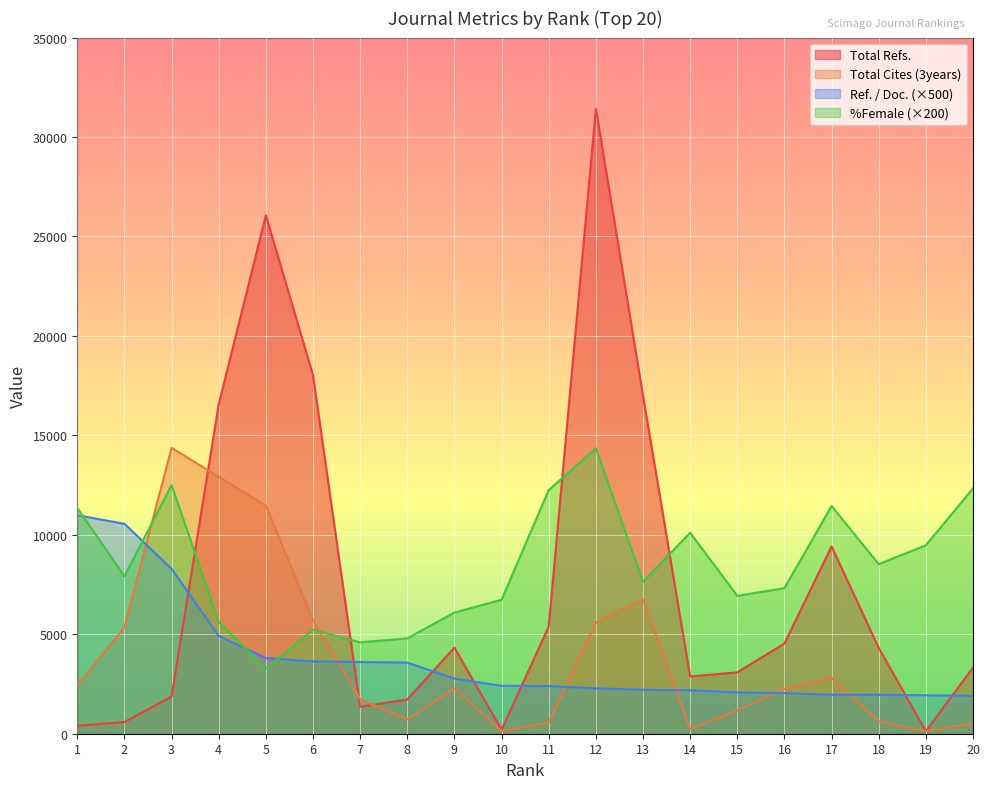

What is the maximum value shown in the chart?

31422.0